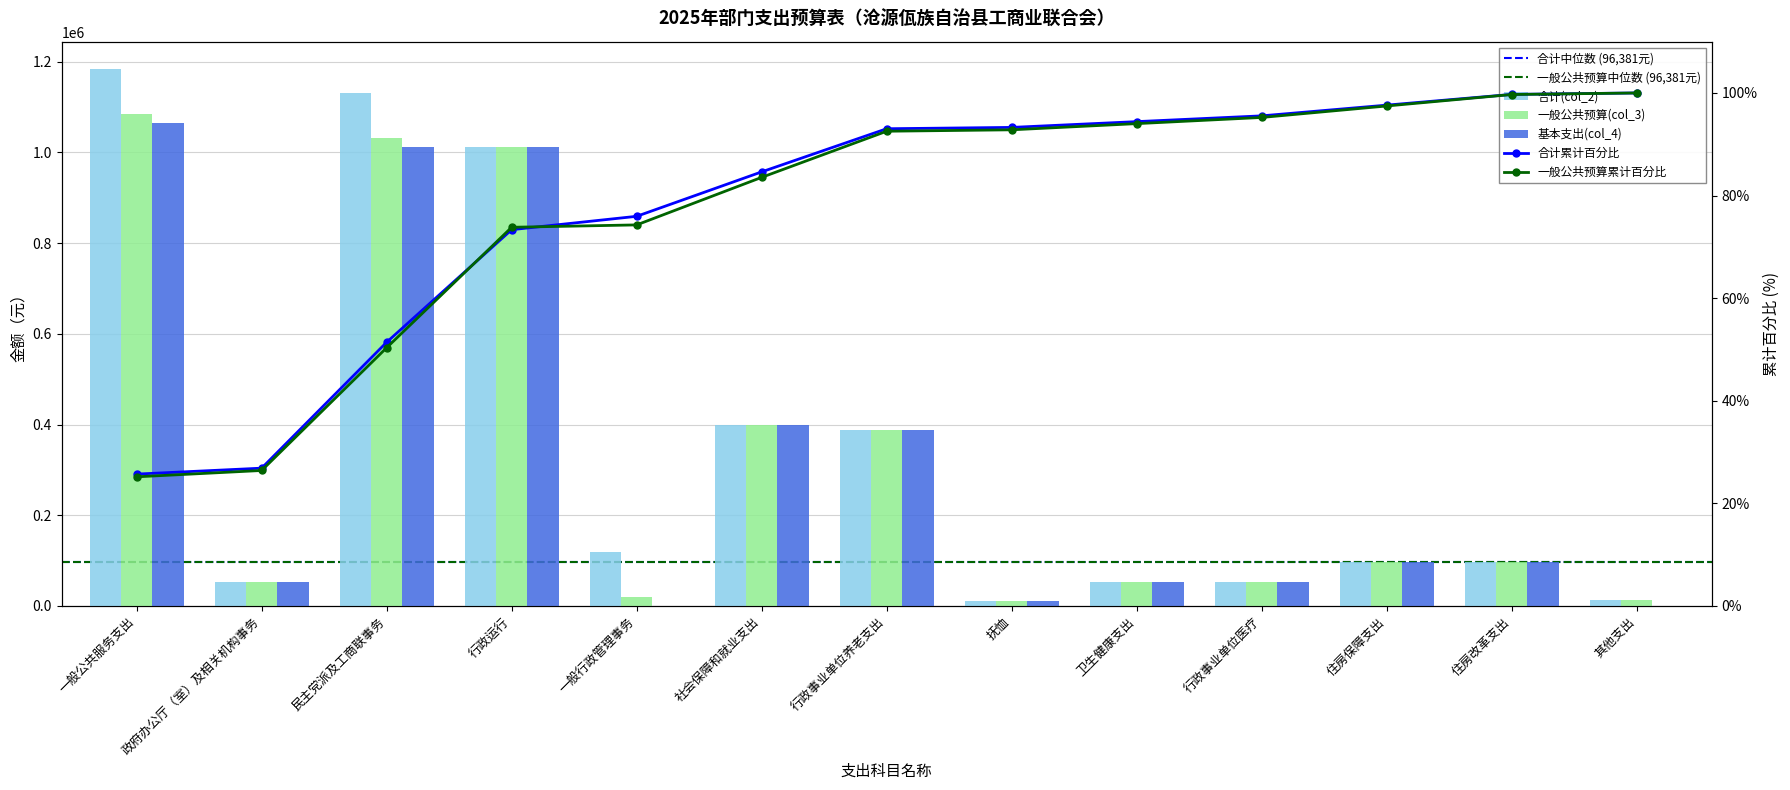

What is the label of the 1st bar from the left?

一般公共服务支出